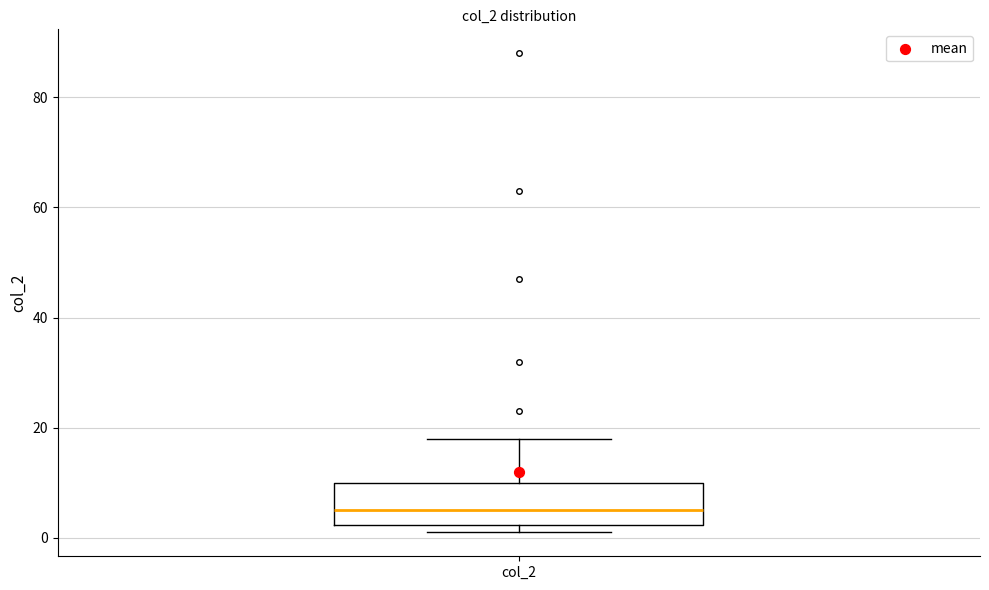

Transcribe this box plot: give where the median line is, the range the box spans, and where the two whiskers end, as read against the y-axis. The values are not printed on the chart, so give them approximately, as read against the axis.

median 6, box 2 to 10, whiskers 2 (just below the box's lower edge) to 18